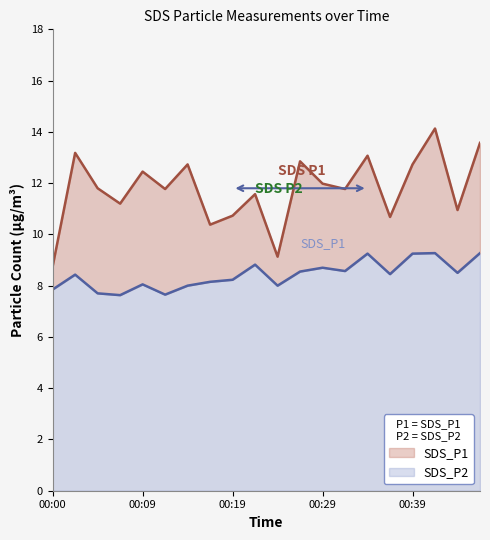

Where is SDS_P1 nearest to the value 11?

00:44